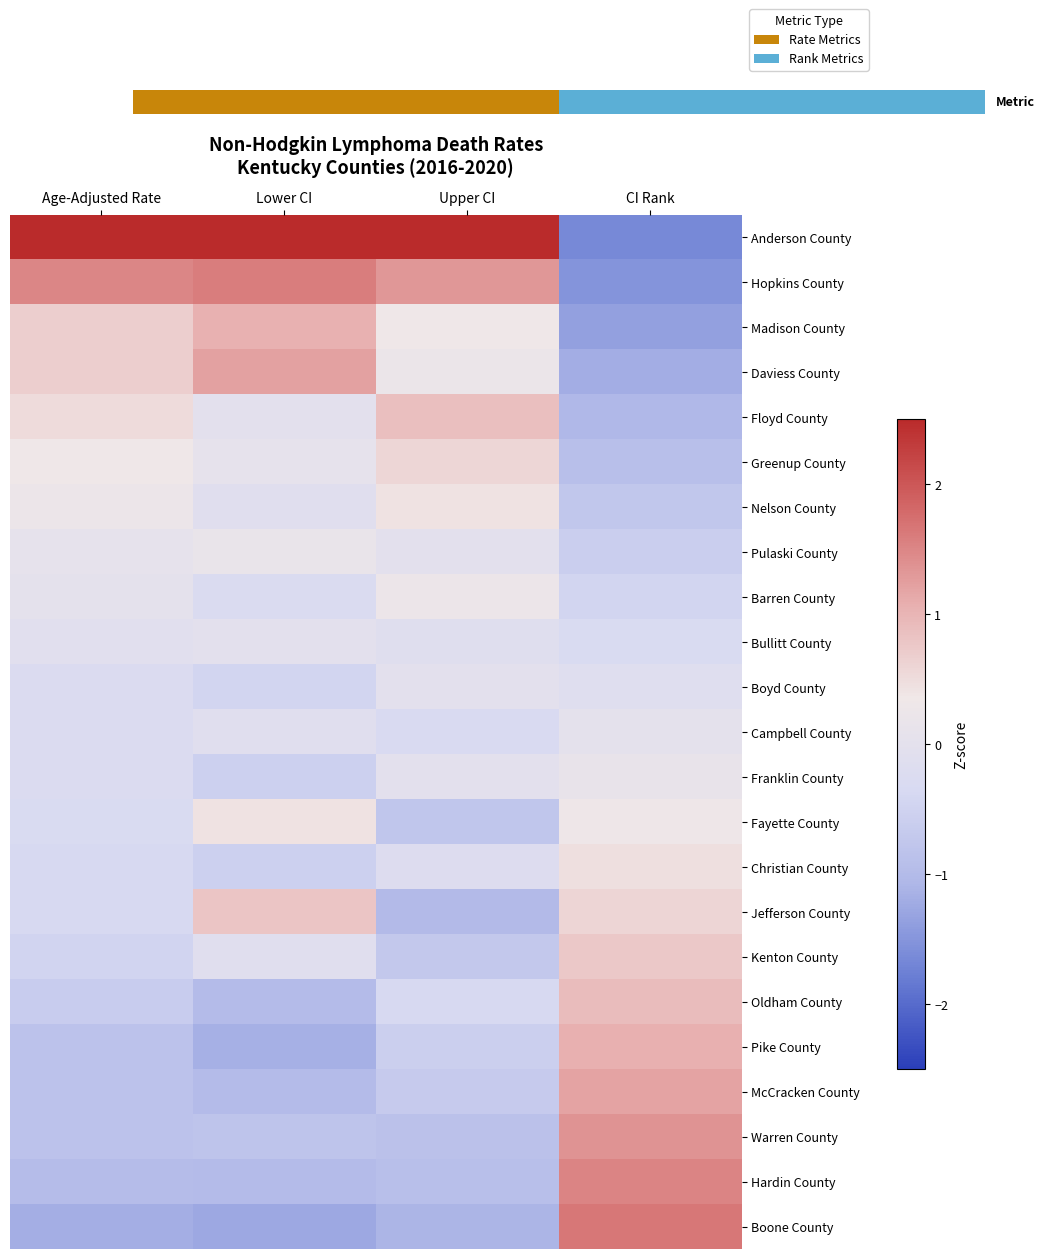

What is the minimum value shown in the chart?

-1.7